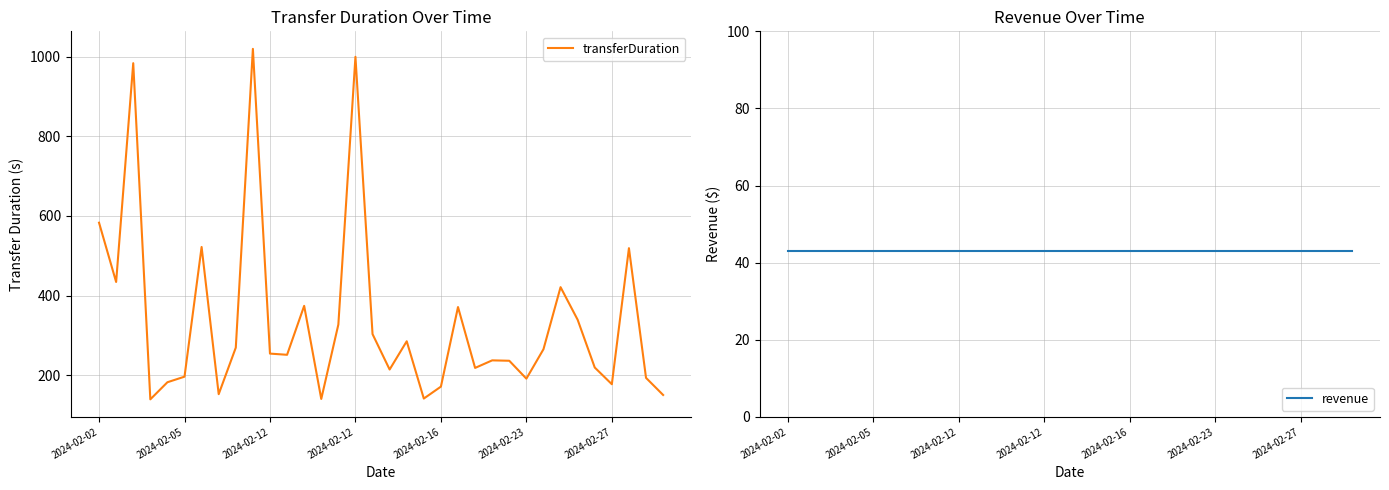

Which category has the lowest value in the revenue series?

2024-02-02